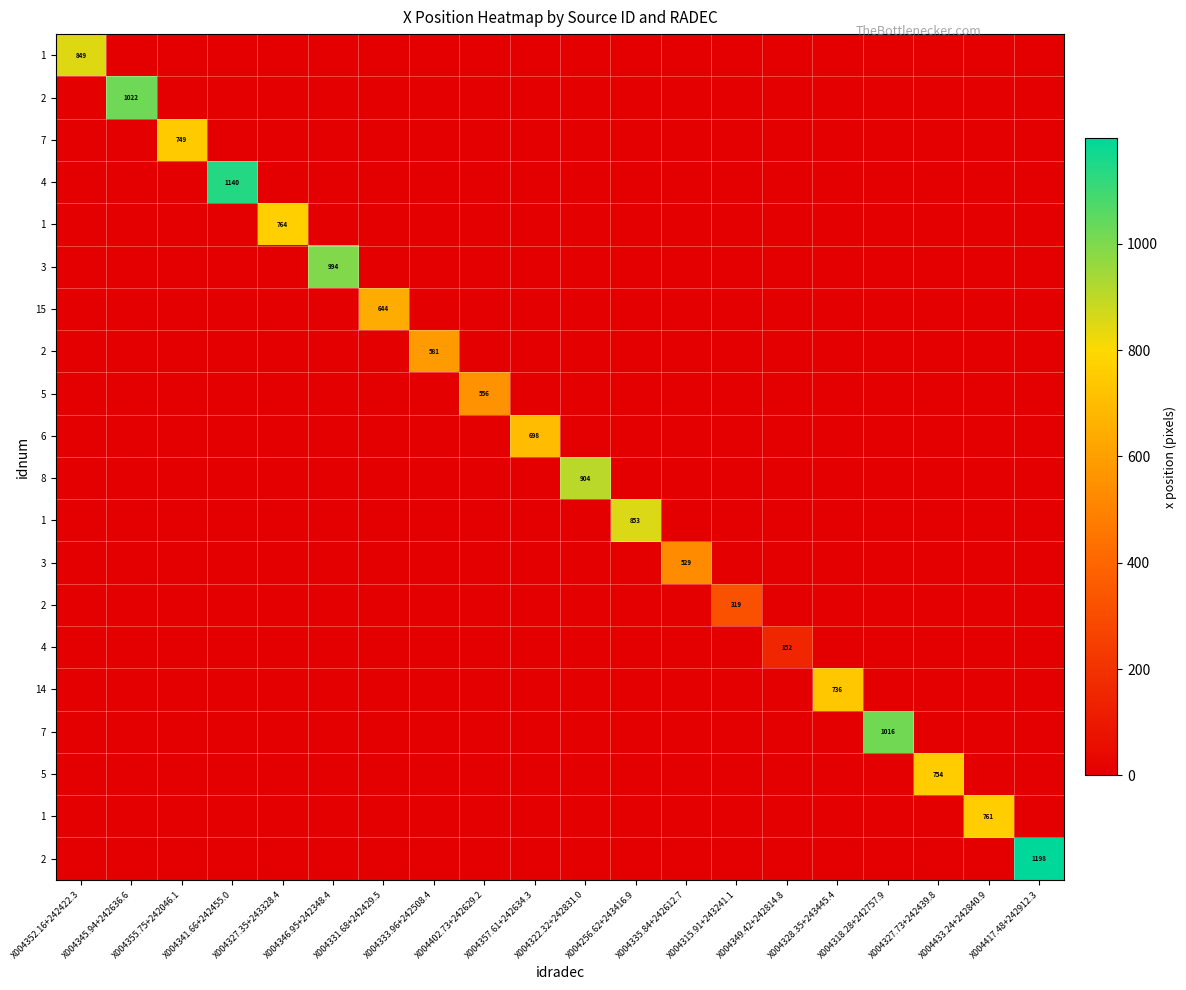

What is the total value across all series at X004417.48+242912.3?

1198.0